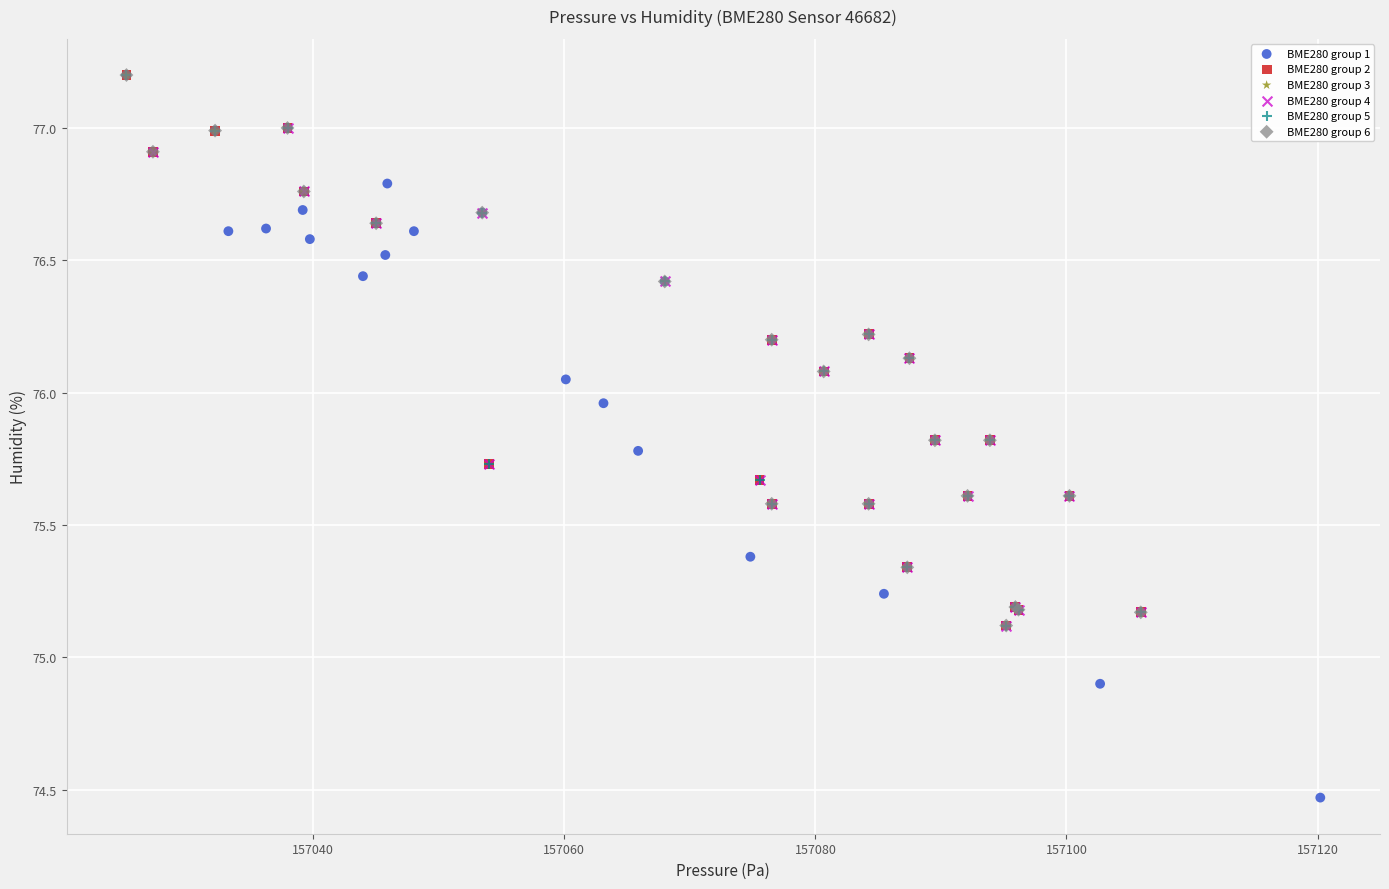

Which series contains the lowest Y value?

BME280 group 1